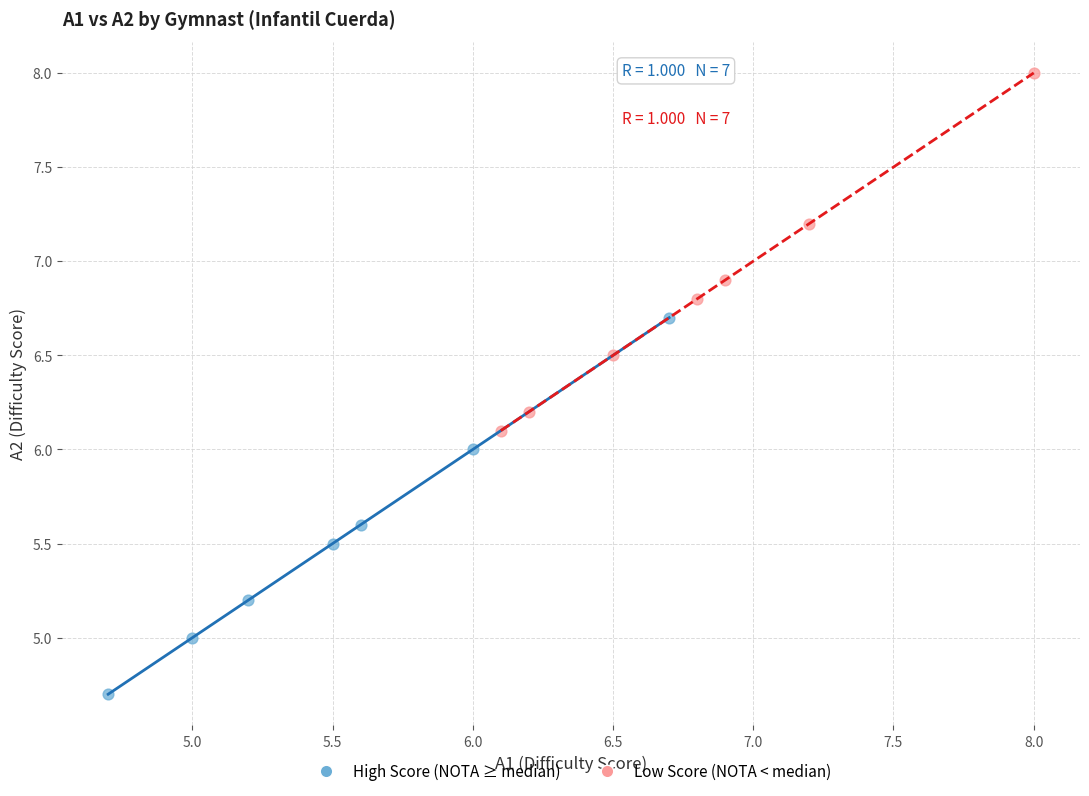

Which series reaches the minimum Y coordinate?

High Score (NOTA ≥ median)